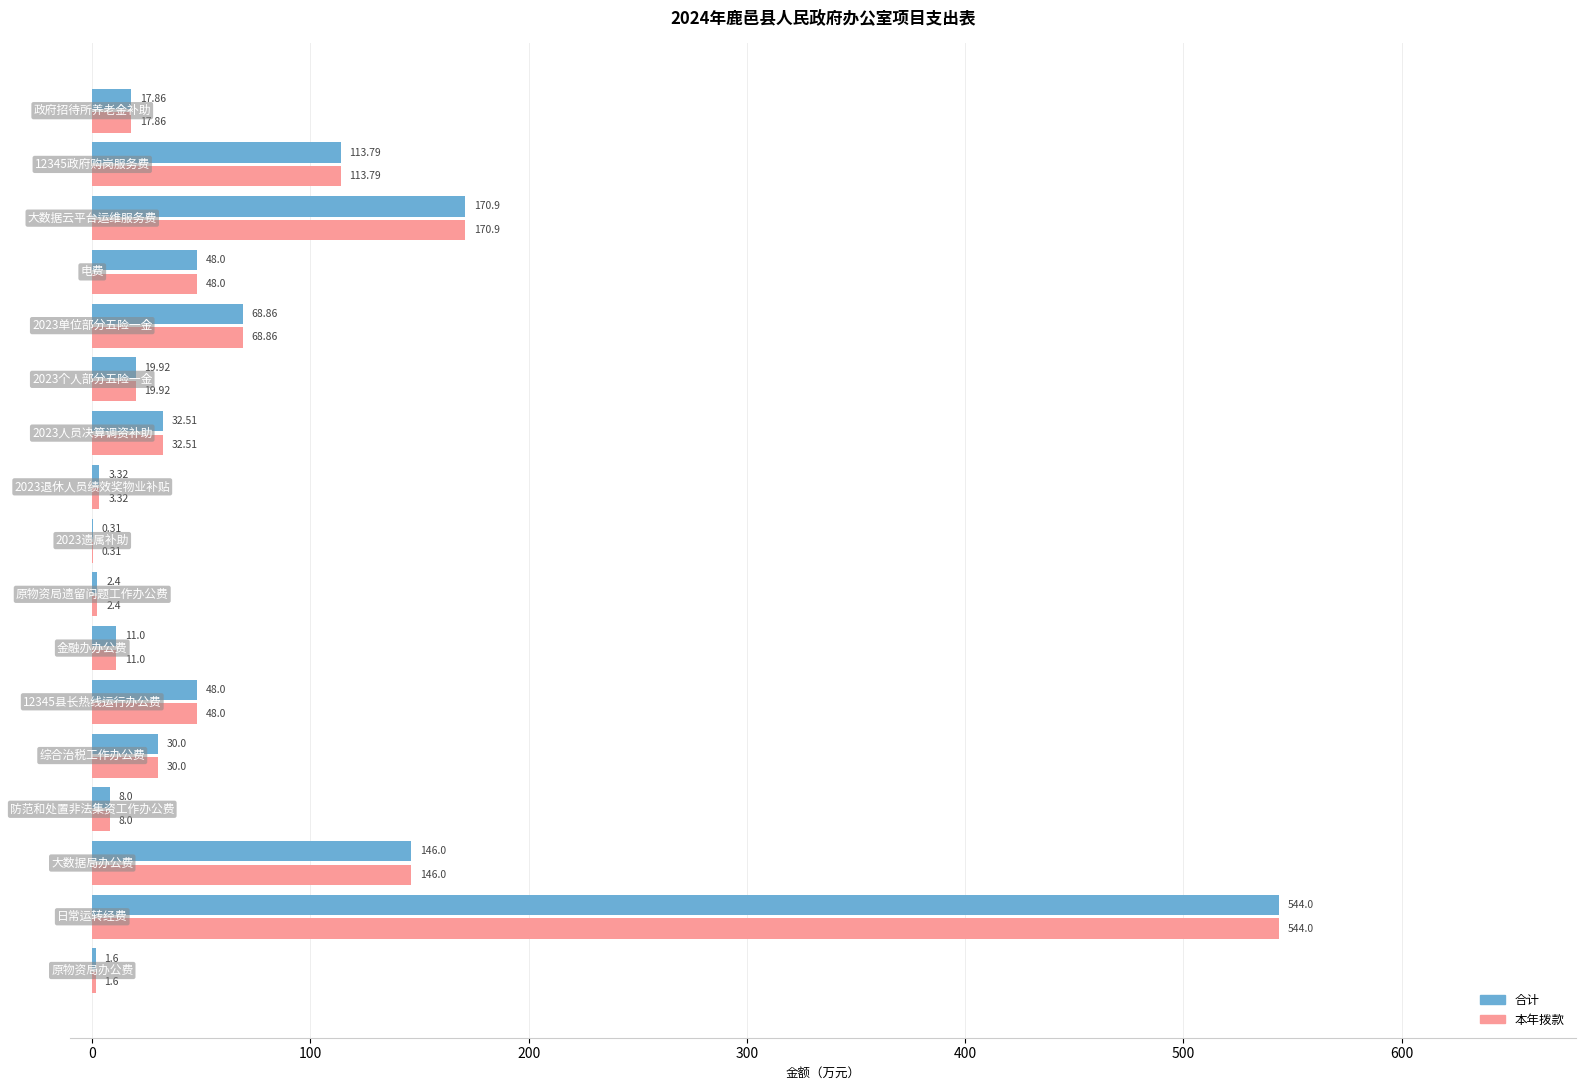

What is the sum of all 本年拨款 values?

1266.5